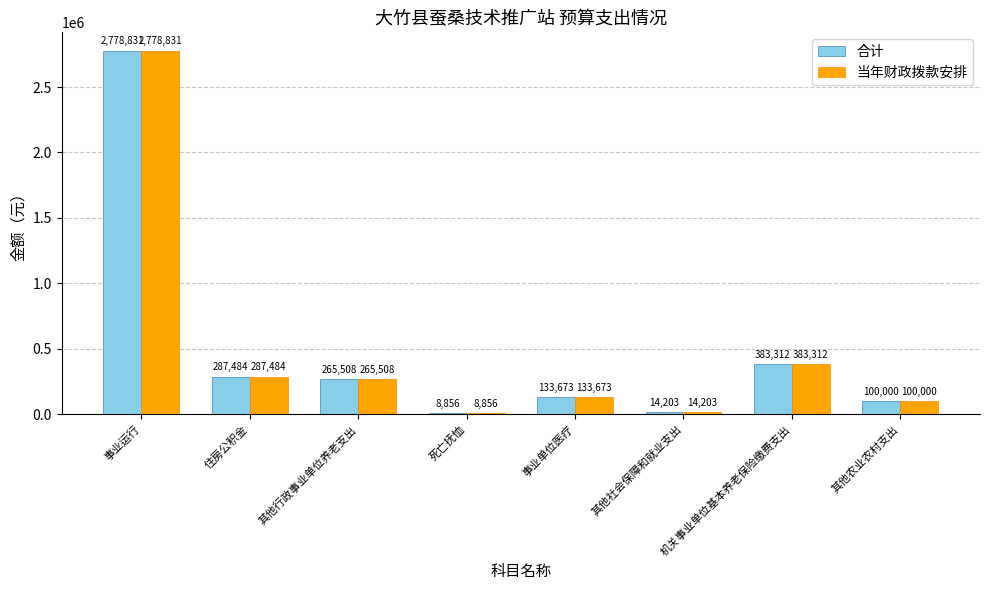

True or false: 合计 has a value of 383312 at 机关事业单位基本养老保险缴费支出.

True